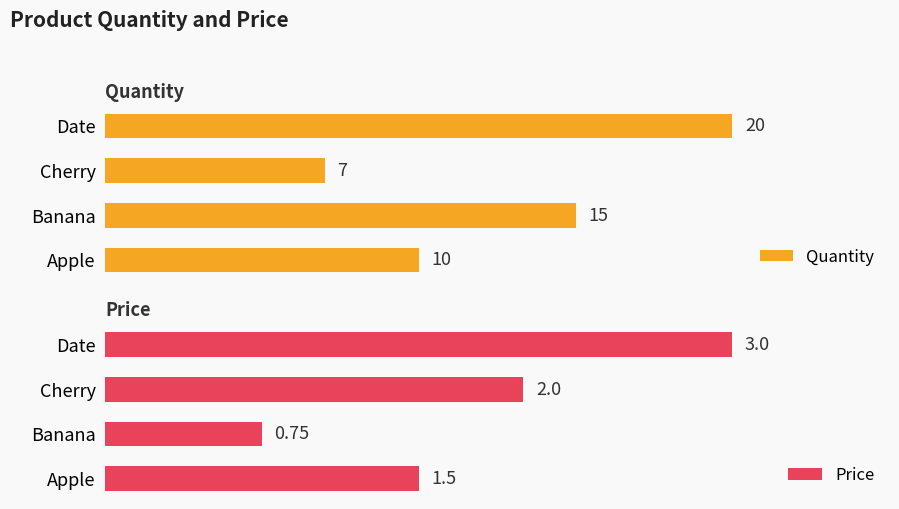

Which category has the lowest value in the Quantity series?

Cherry